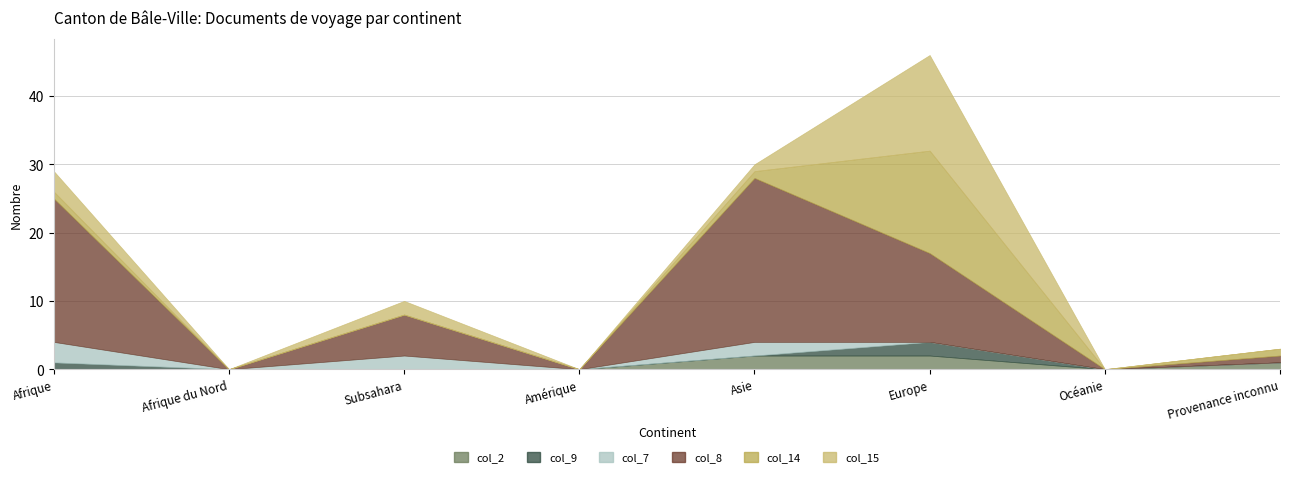

What is the label of the 5th point from the right?

Amérique